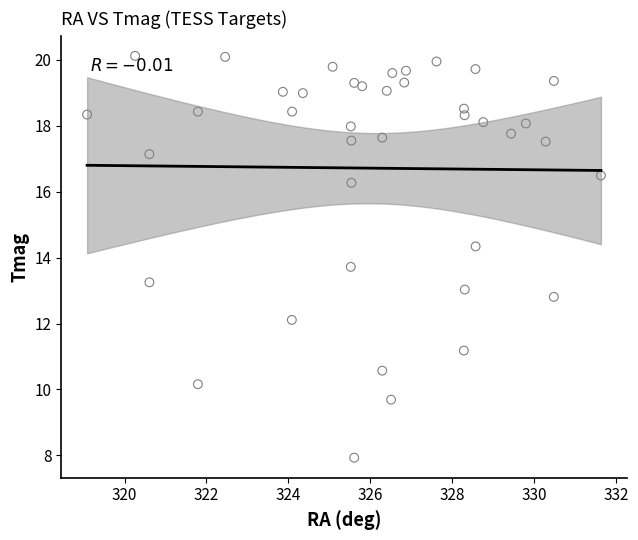

What is the range of X values (max minus min)?

12.5